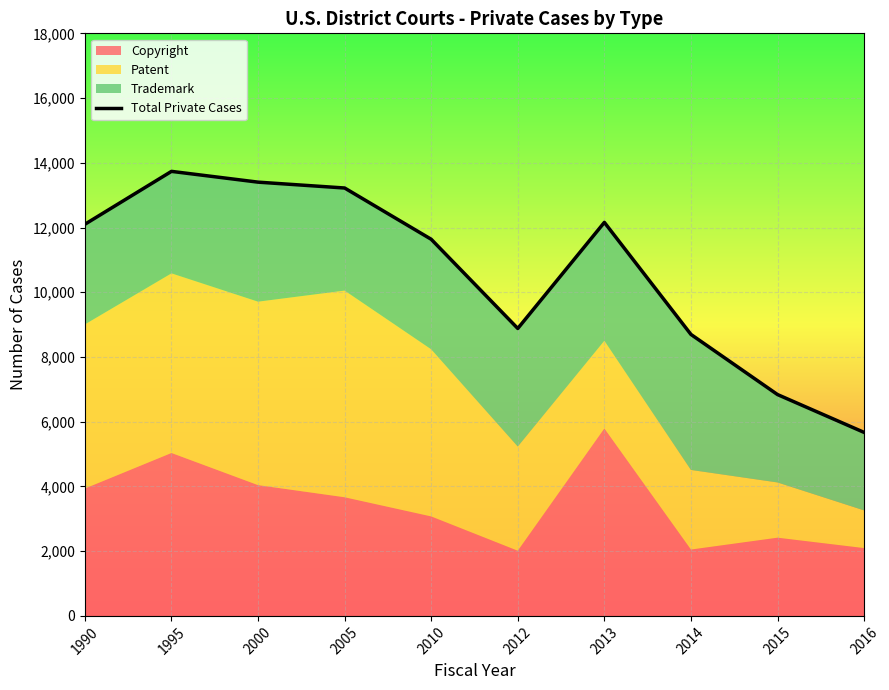

How many data points are less than 12101?

5